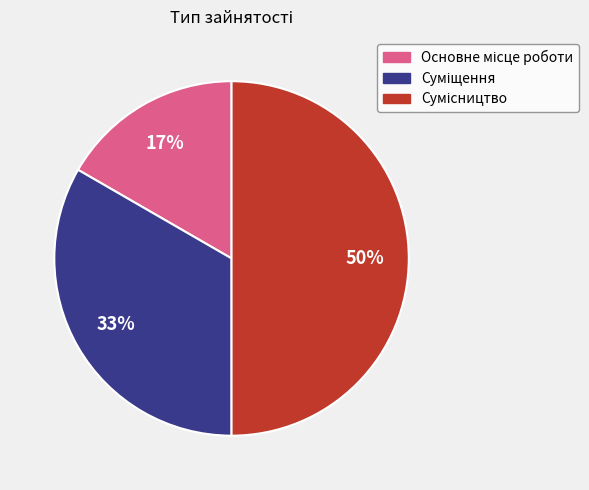

To the nearest percent, what is the average slice percentage?

33%